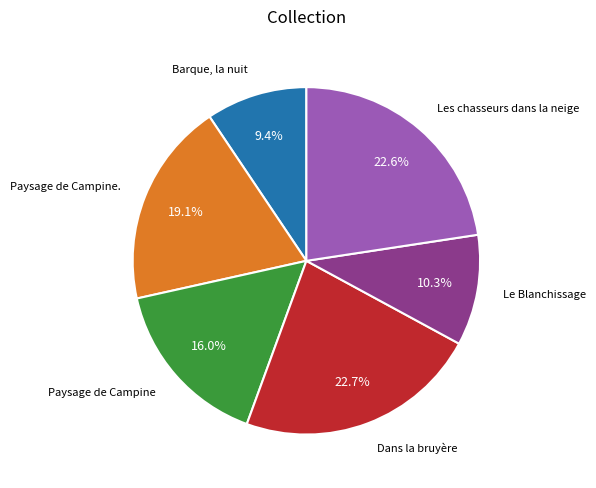

Does any single category account for the majority?

No